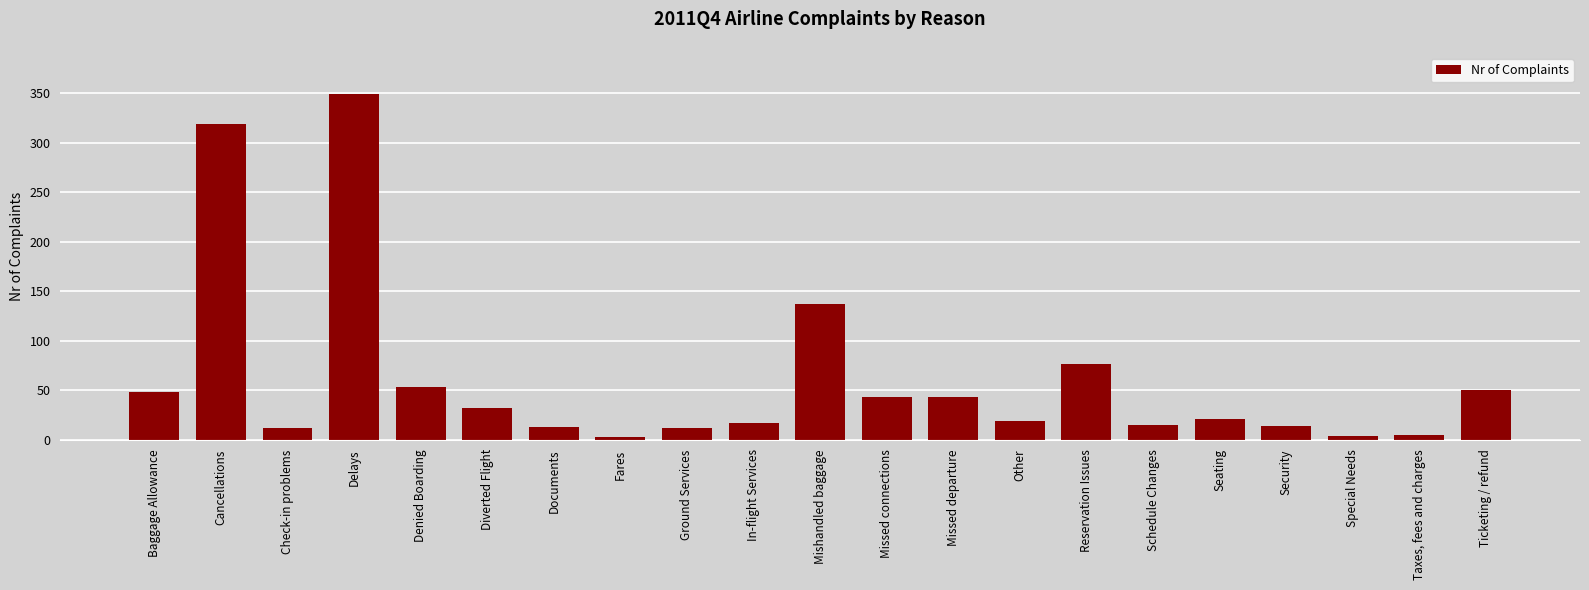

What position from the right is Check-in problems?

19